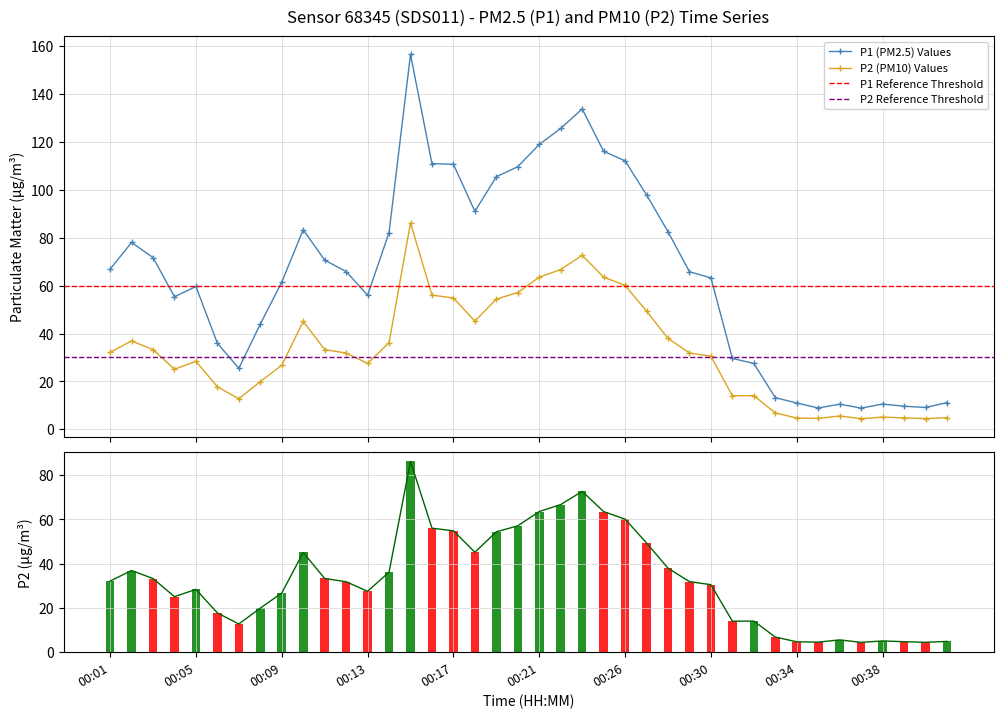

What is the lowest value of the P2 series?

4.5